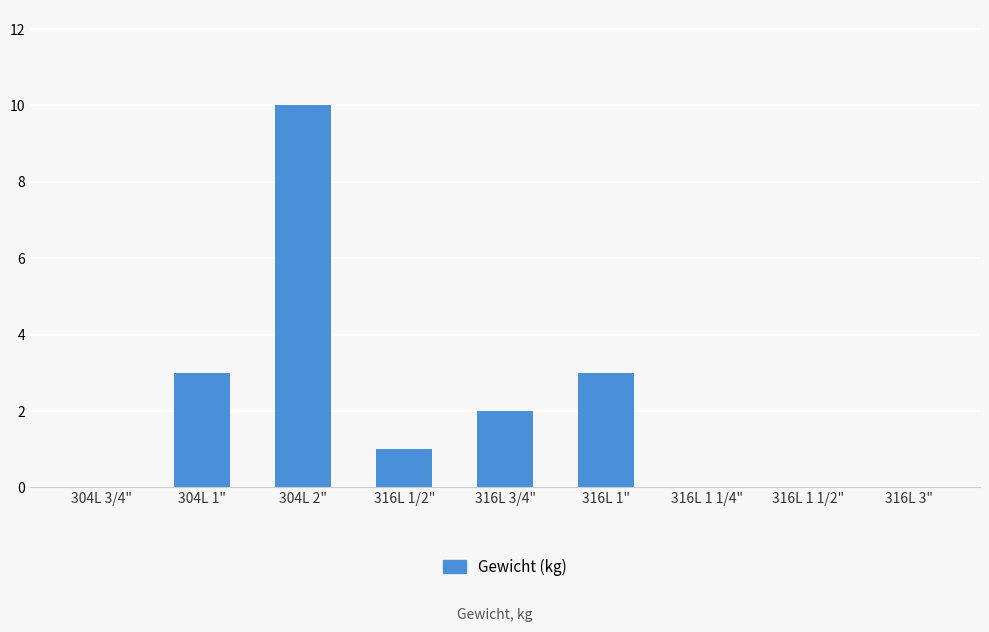

Are the bars grouped side by side (vs. stacked)?

No